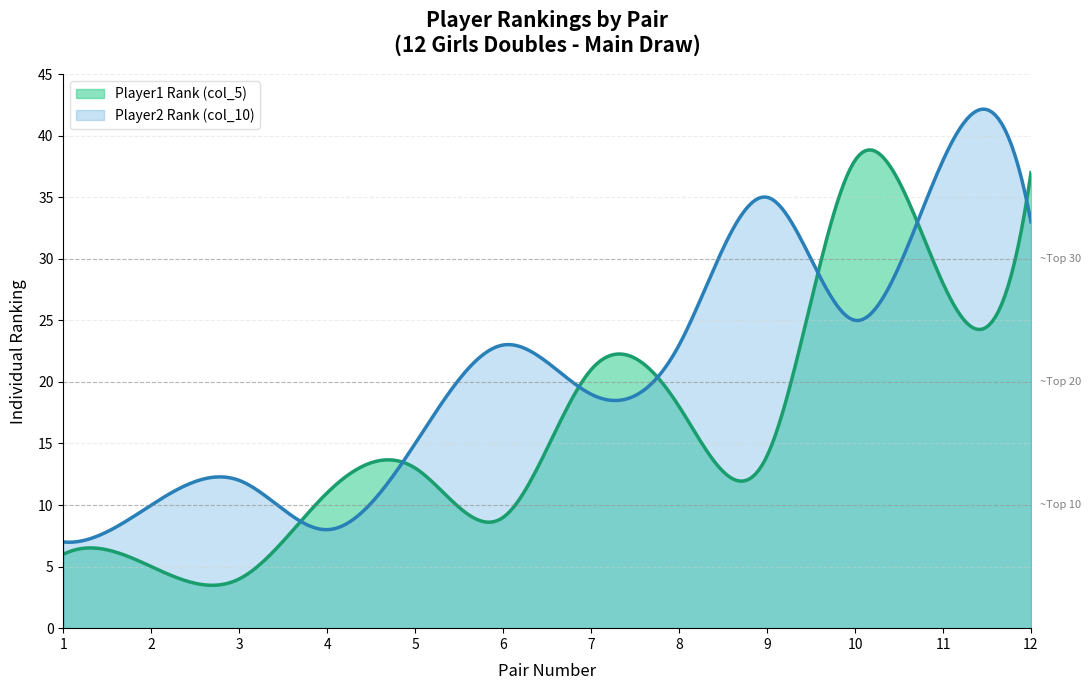

Where does the Player2 Rank (col_10) series first go above 23?

9